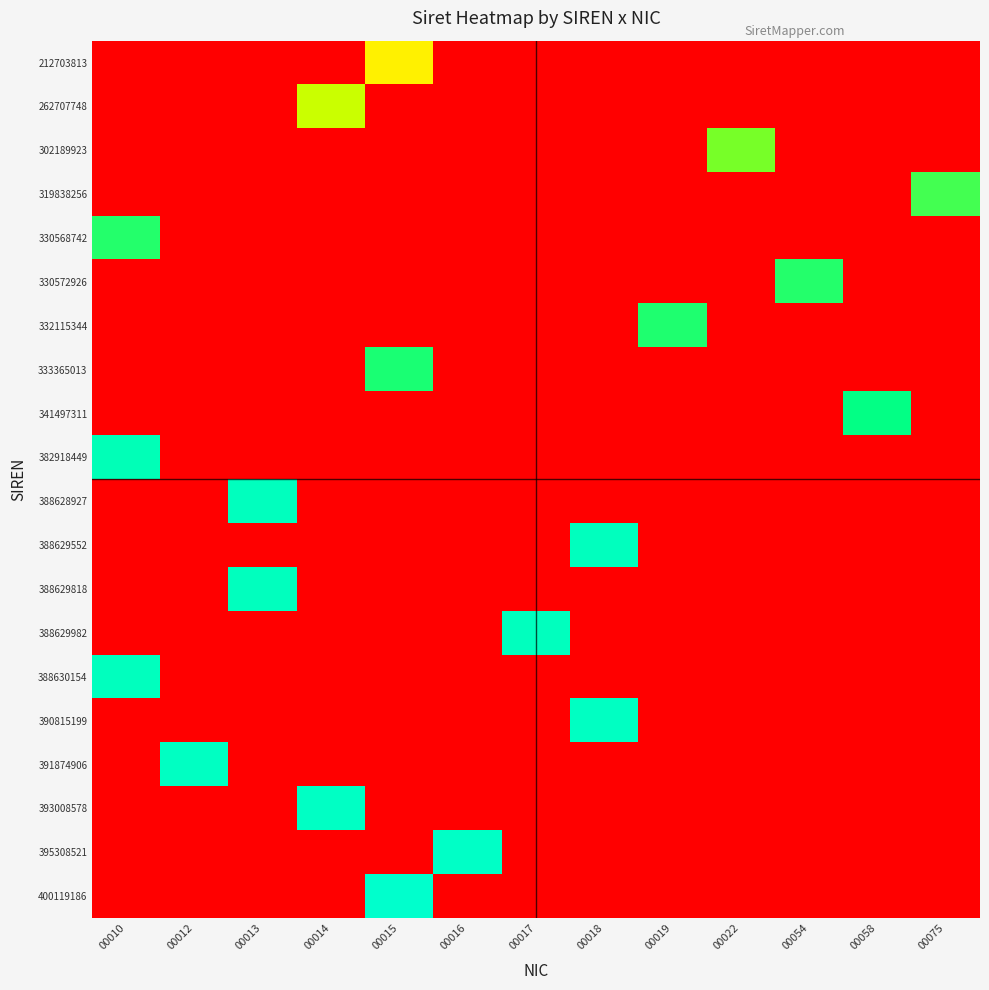

Which has a higher value, 00013 or 00015?

00015